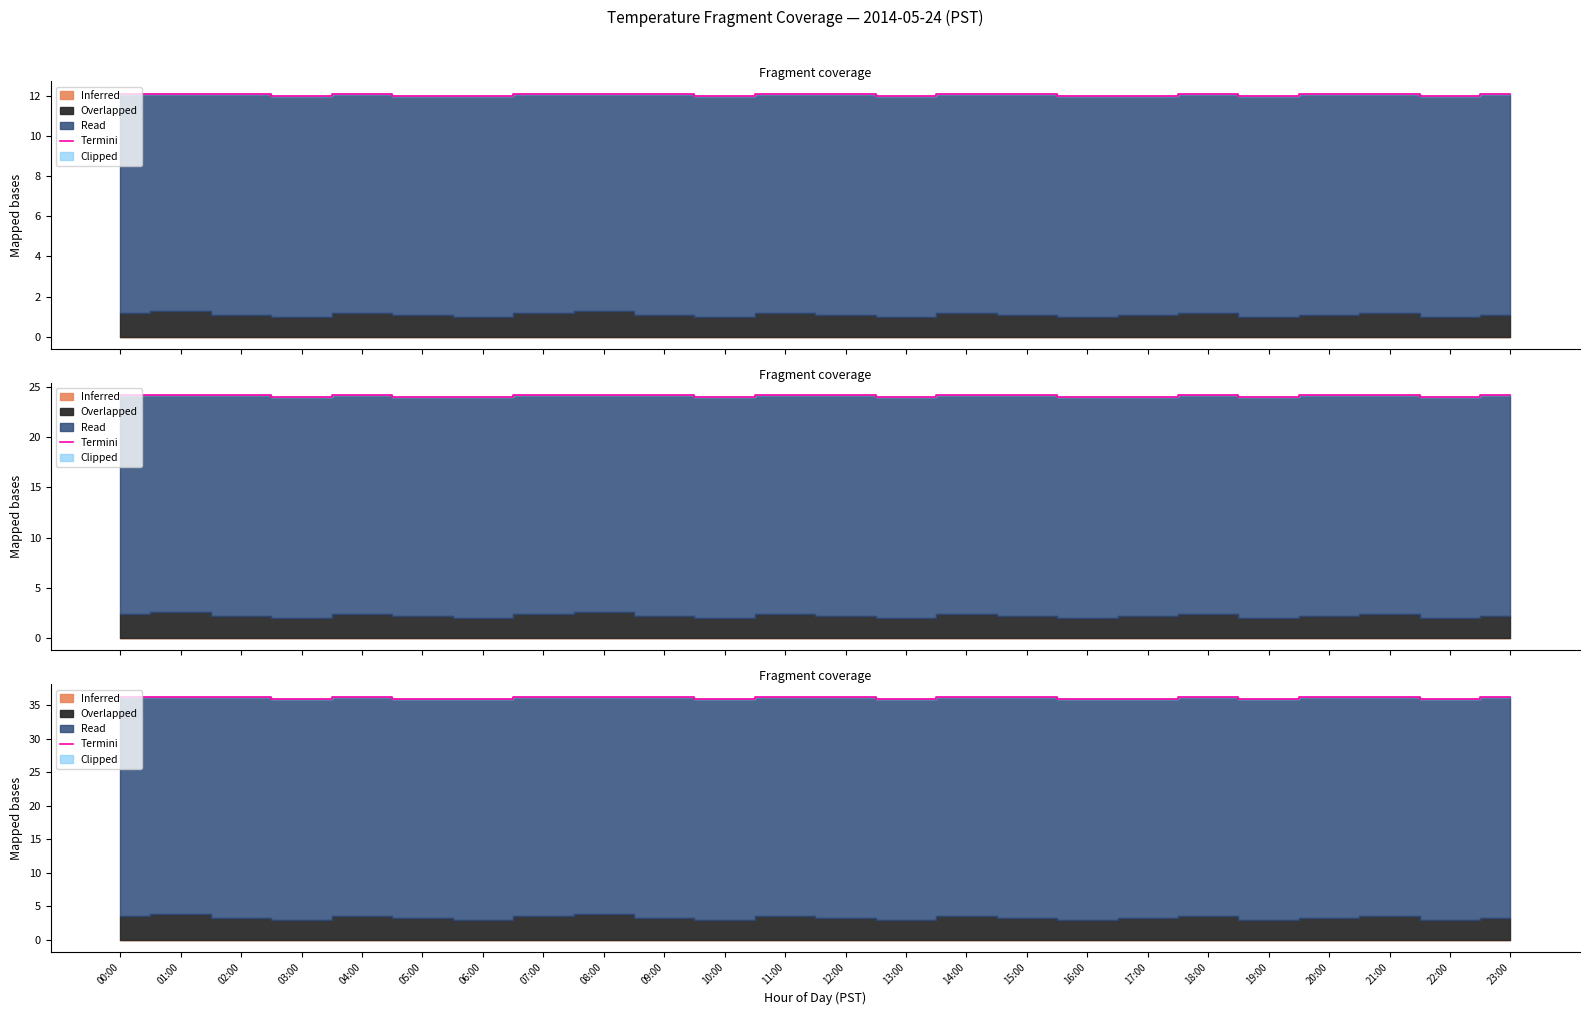

What is the sum of the values at 19:00 and 18:00?

72.3